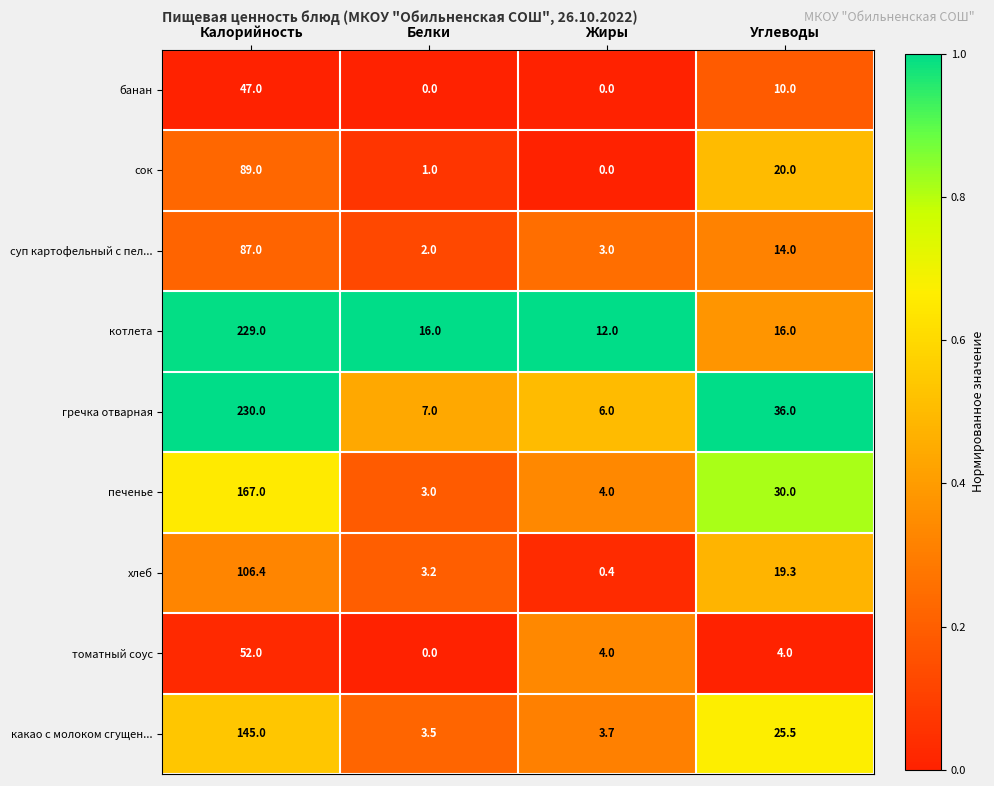

The котлета series shows 229.0 at Калорийность. True or false?

True